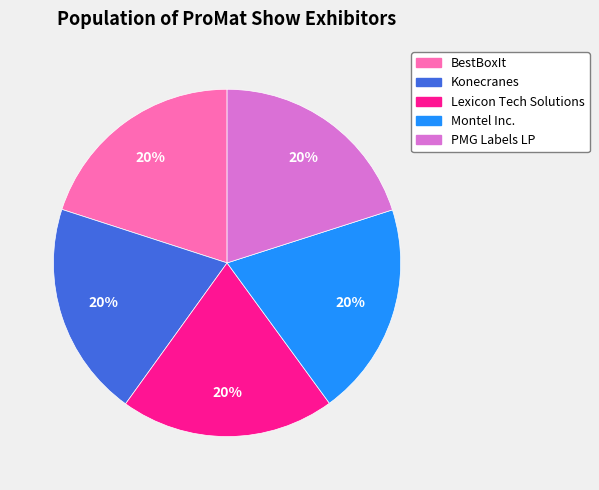

Do Montel Inc. and Lexicon Tech Solutions together represent more than half of the pie?

No